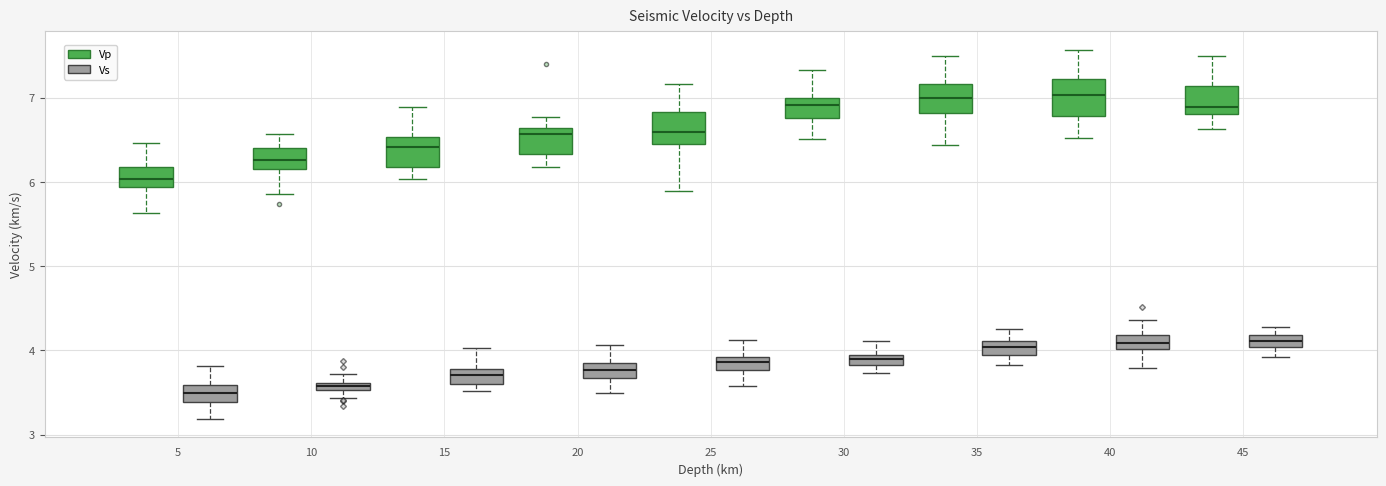

Where is the upper edge of the box for 30 (Vp) on the y-axis? The values are not printed on the chart, so give them approximately, as read against the axis.

7.0